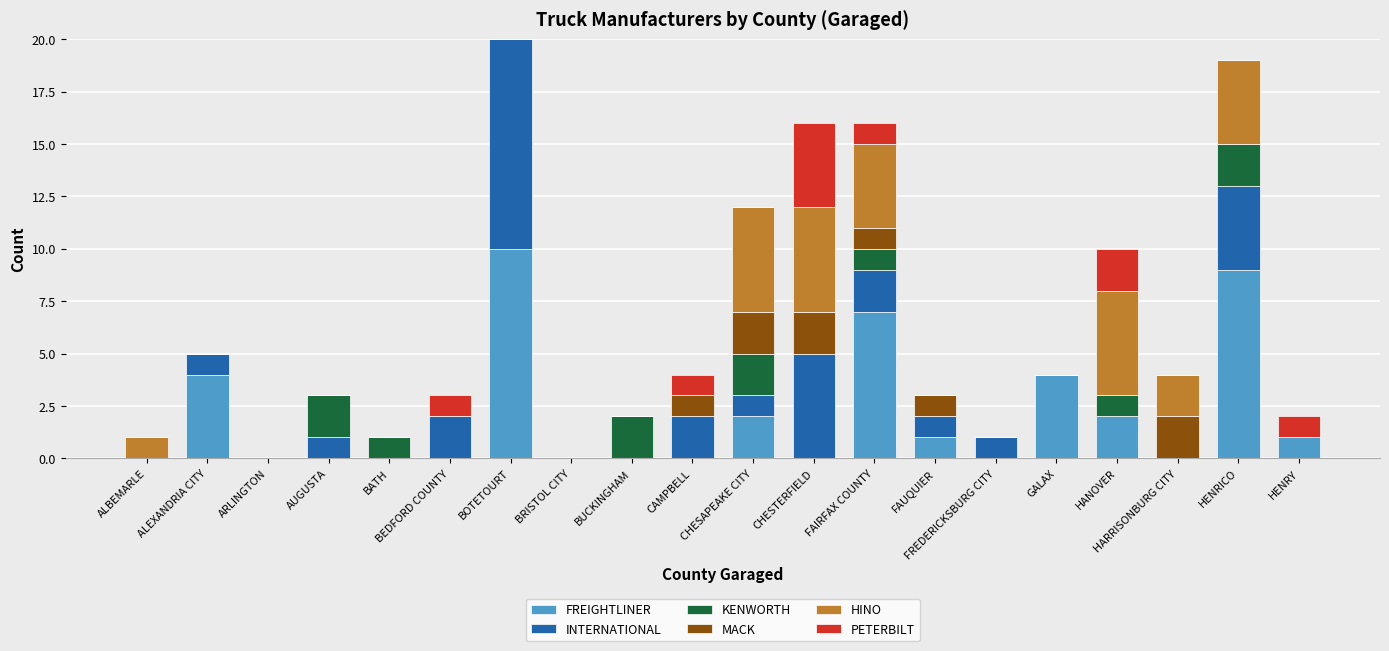

True or false: FREIGHTLINER has a value of -6 at HARRISONBURG CITY.

False